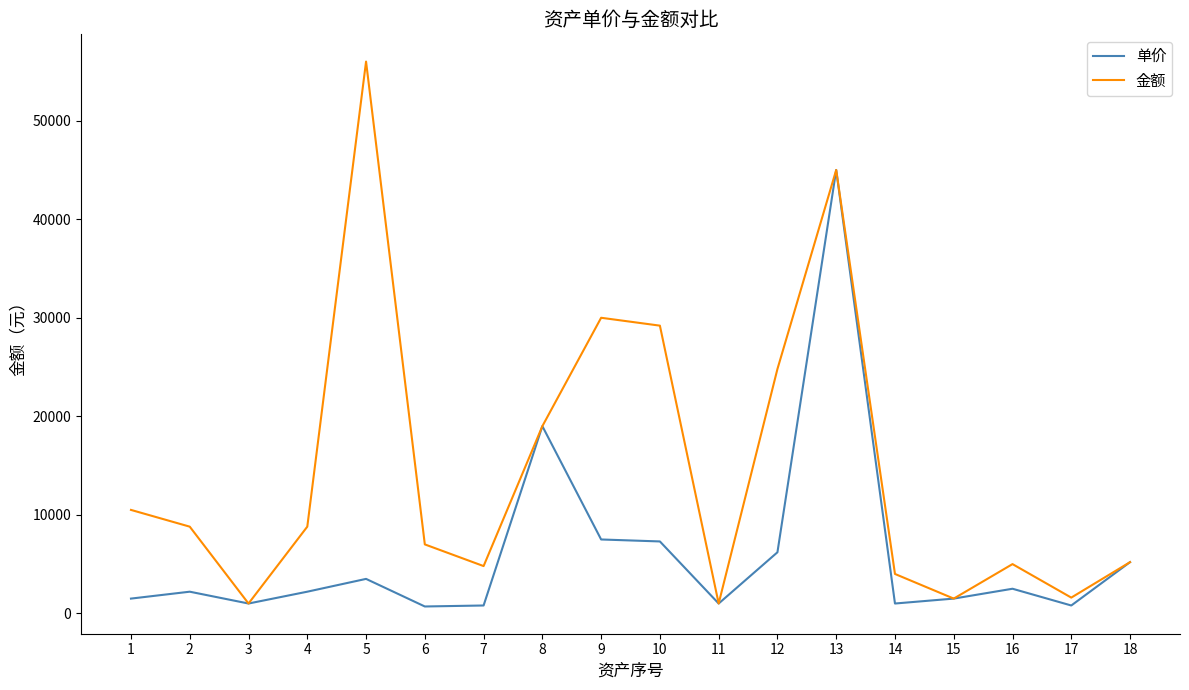

List the series in order of their peak value, highest first.

金额, 单价